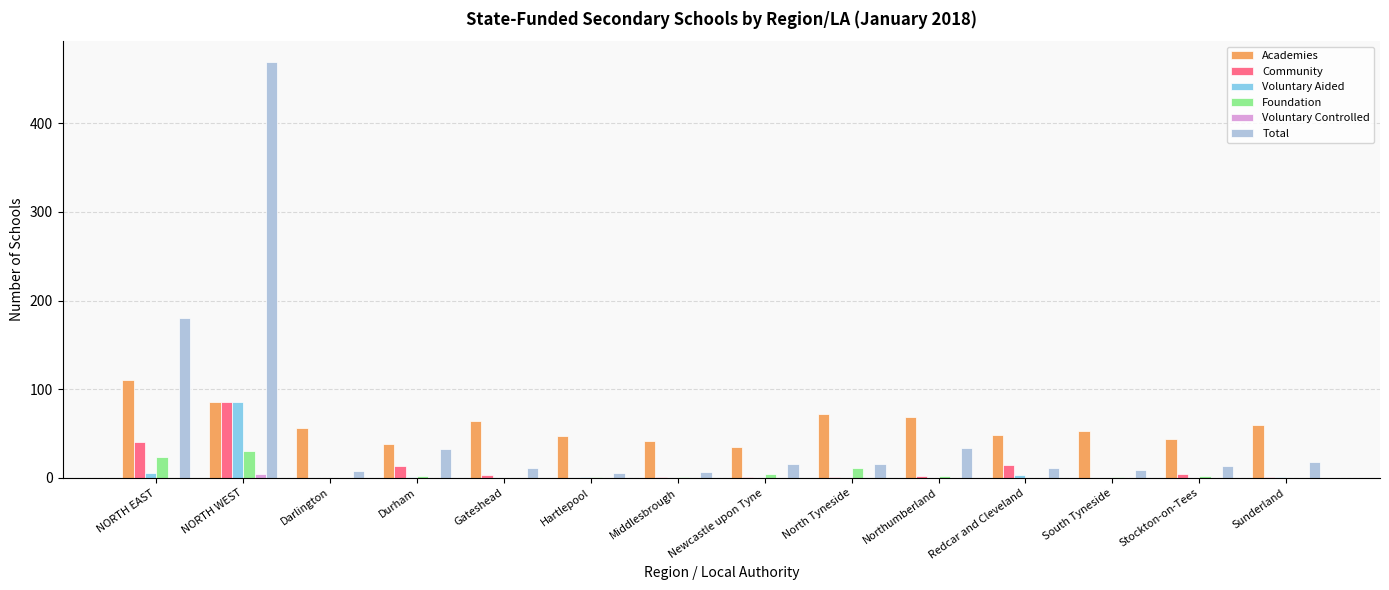

At which label does Foundation reach its peak?

NORTH WEST